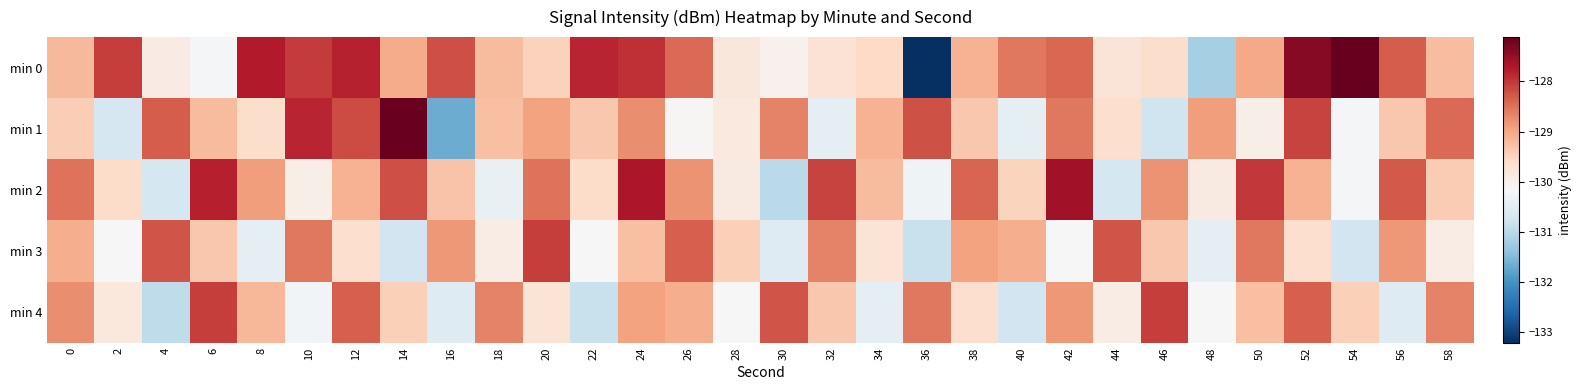

Rank the series by their maximum value, from lowest to highest.

min 3, min 4, min 2, min 1, min 0